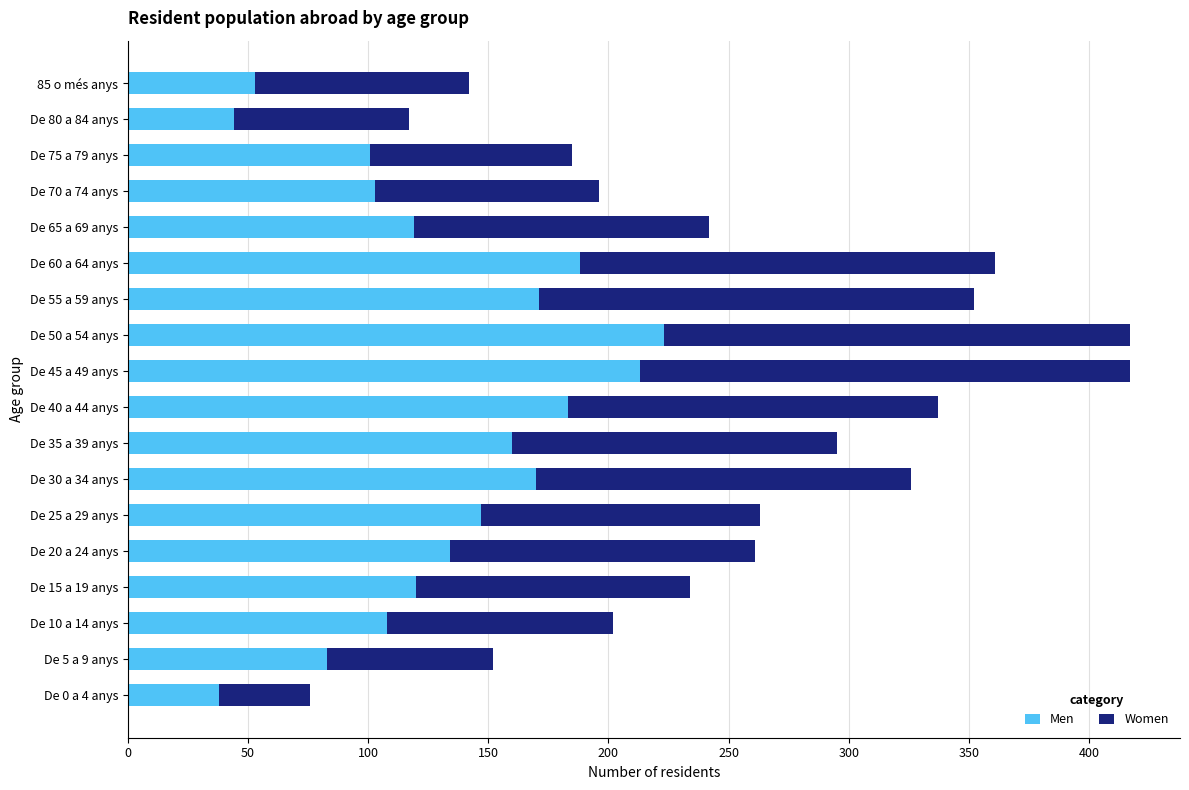

What is the lowest value of the Men series?

38